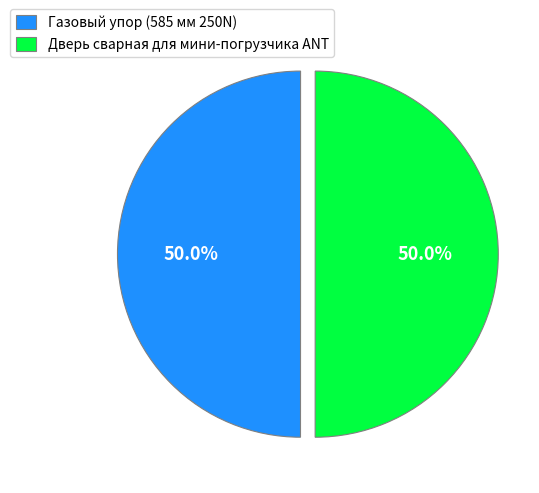

Approximately how many times larger is the value at Газовый упор (585 мм 250N) compared to Дверь сварная для мини-погрузчика ANT?

1.0